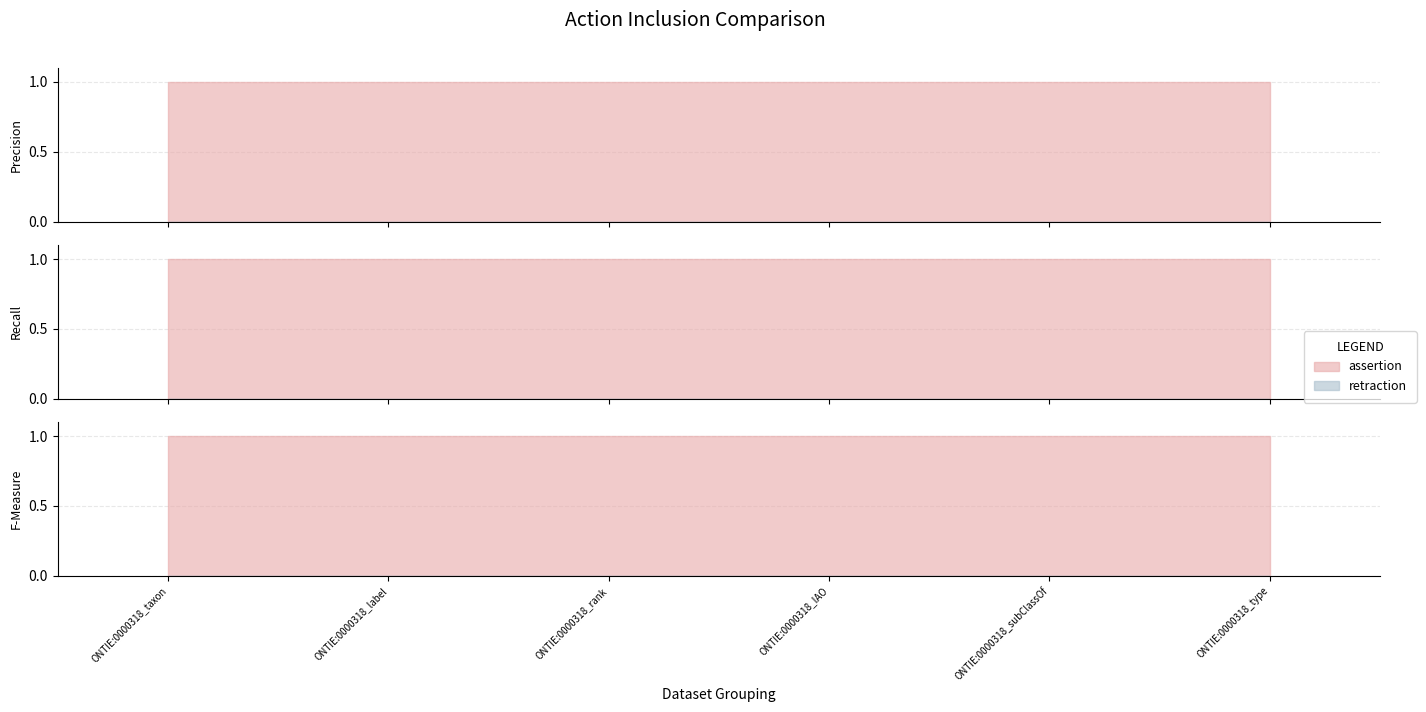

Rank the series at ONTIE:0000318_type from lowest to highest value.

retraction, assertion